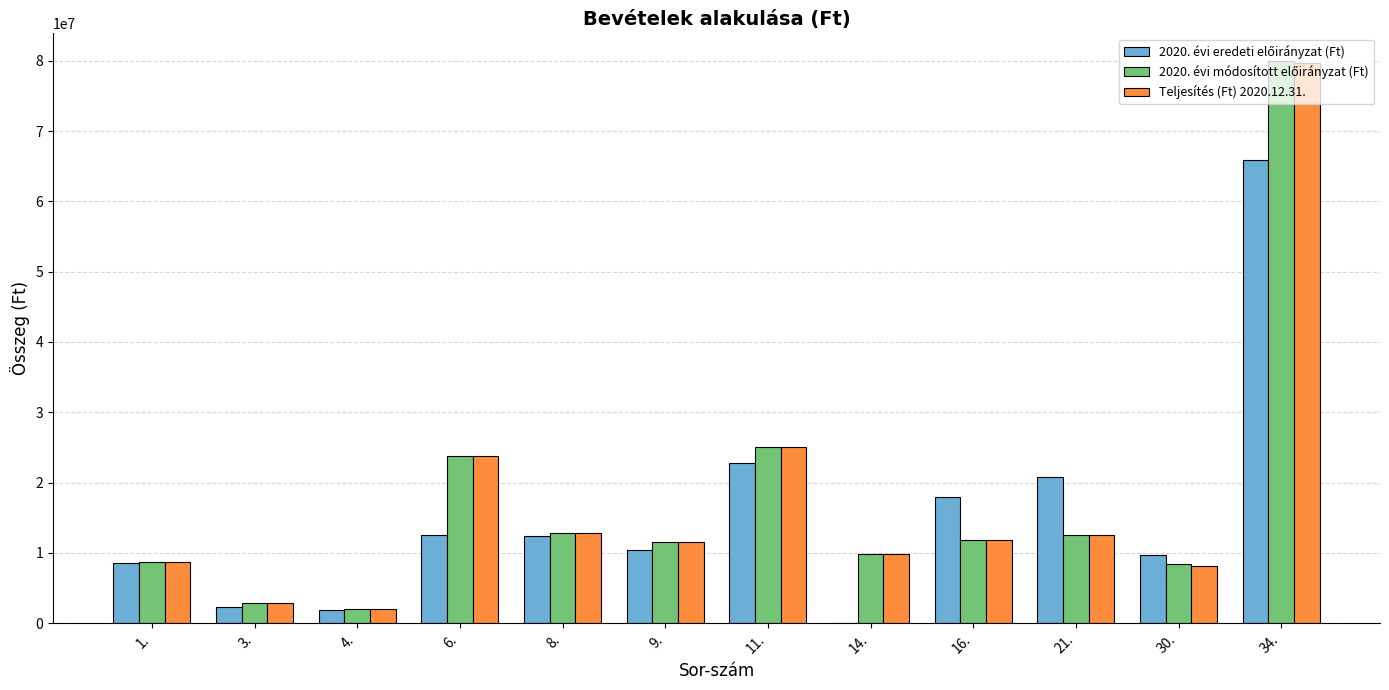

Are the bars horizontal?

No